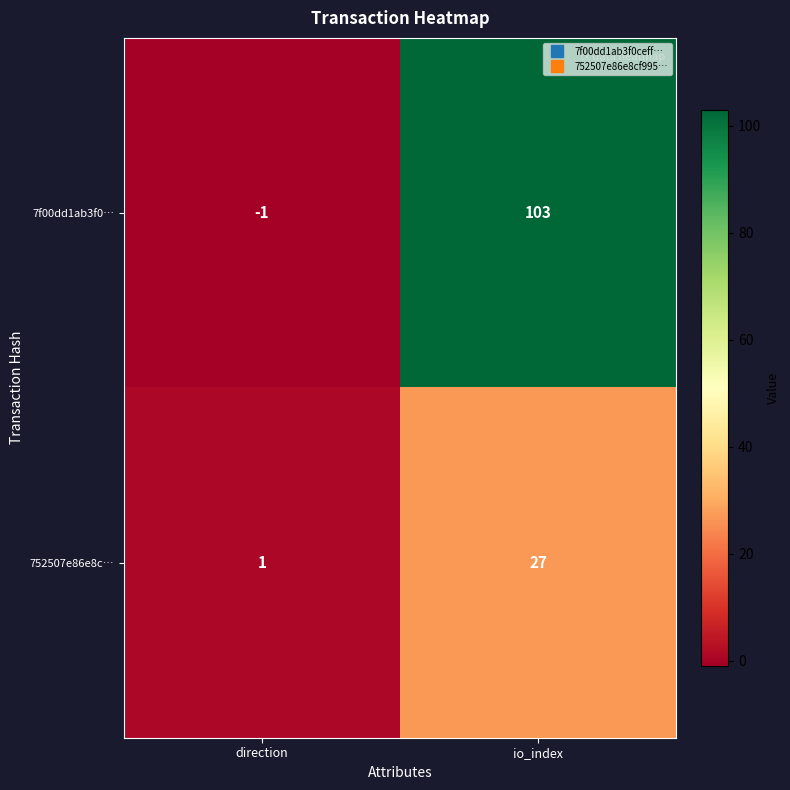

At which category does the chart reach its minimum across all series?

direction